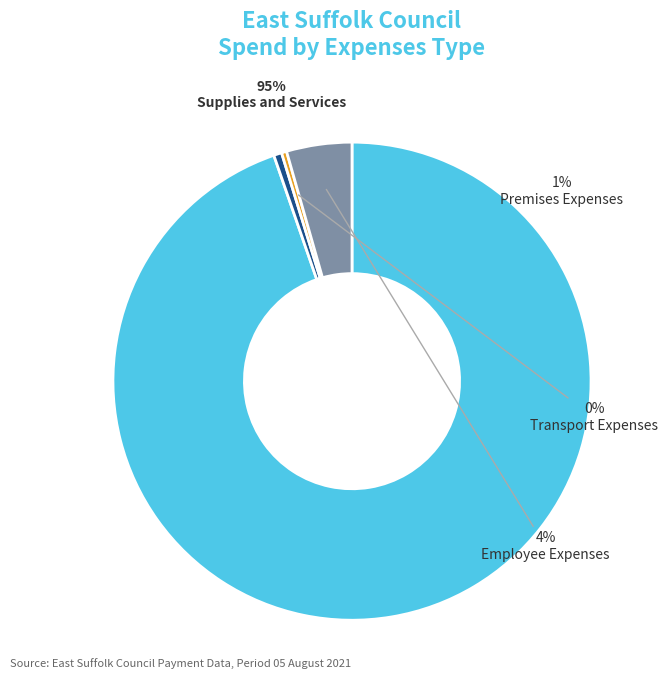

To the nearest percent, what percentage of the pie is Supplies and Services?

95%